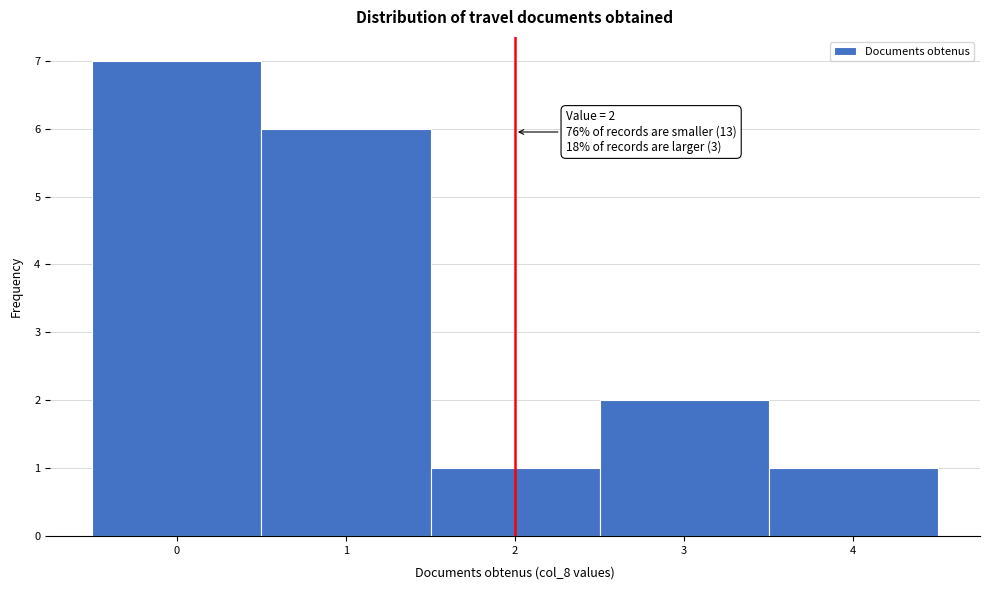

Which range on the x-axis has the tallest bar?

-0.5 to 0.5